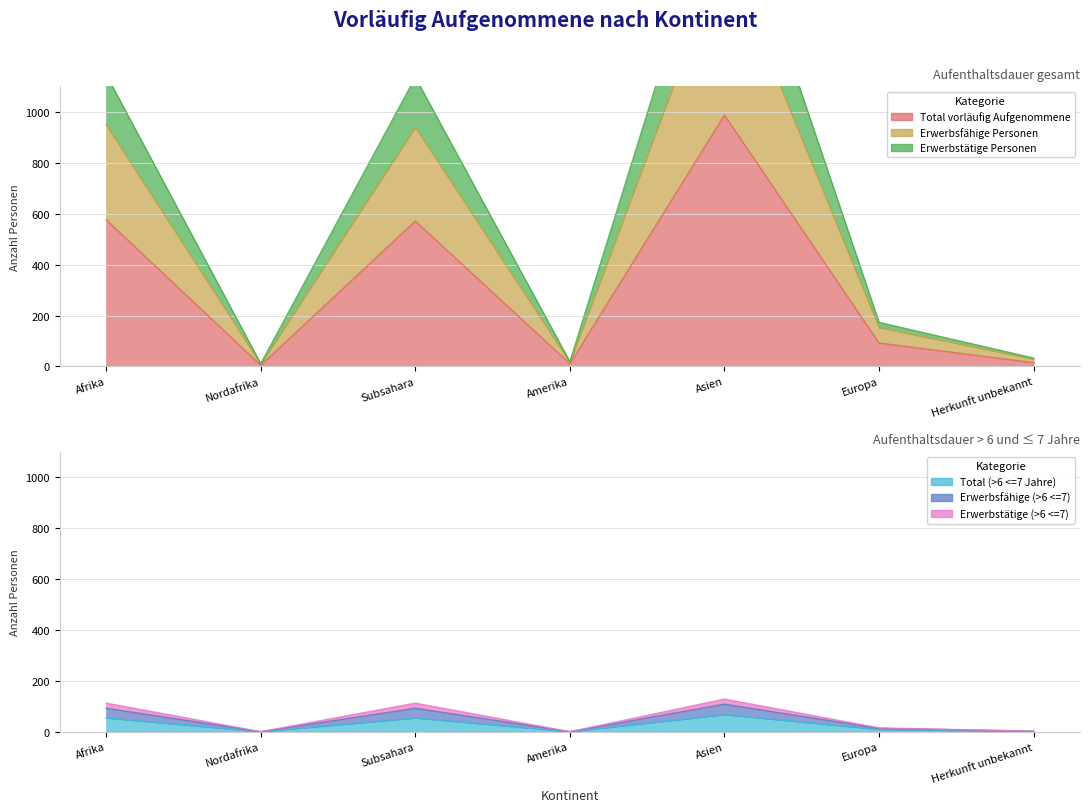

True or false: Total vorläufig Aufgenommene and Erwerbstätige Personen cross at least once.

False